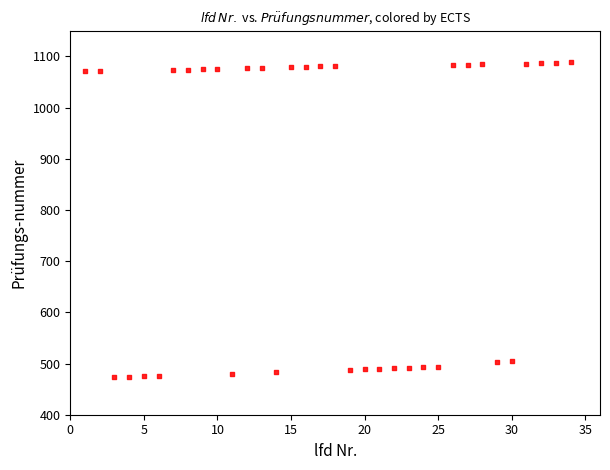

What is the range of Y values (max minus min)?

616